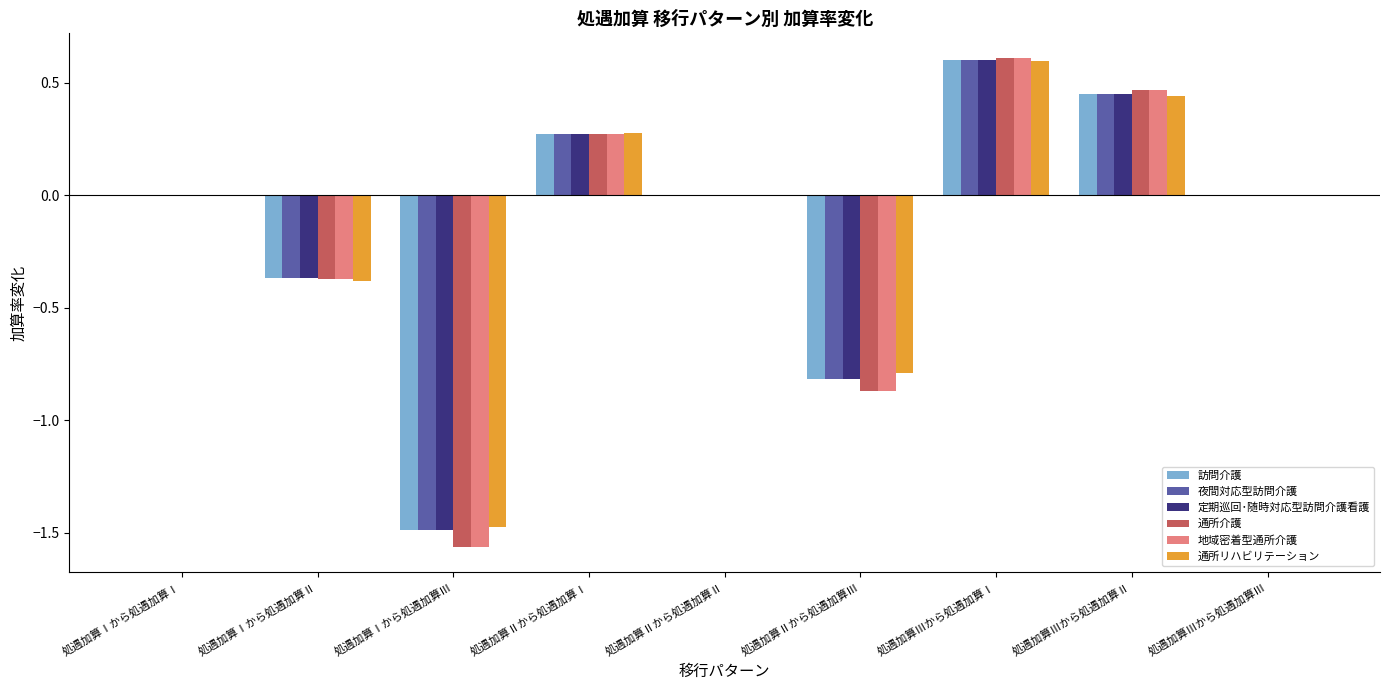

At which category does the chart reach its peak across all series?

処遇加算Ⅲから処遇加算Ⅰ